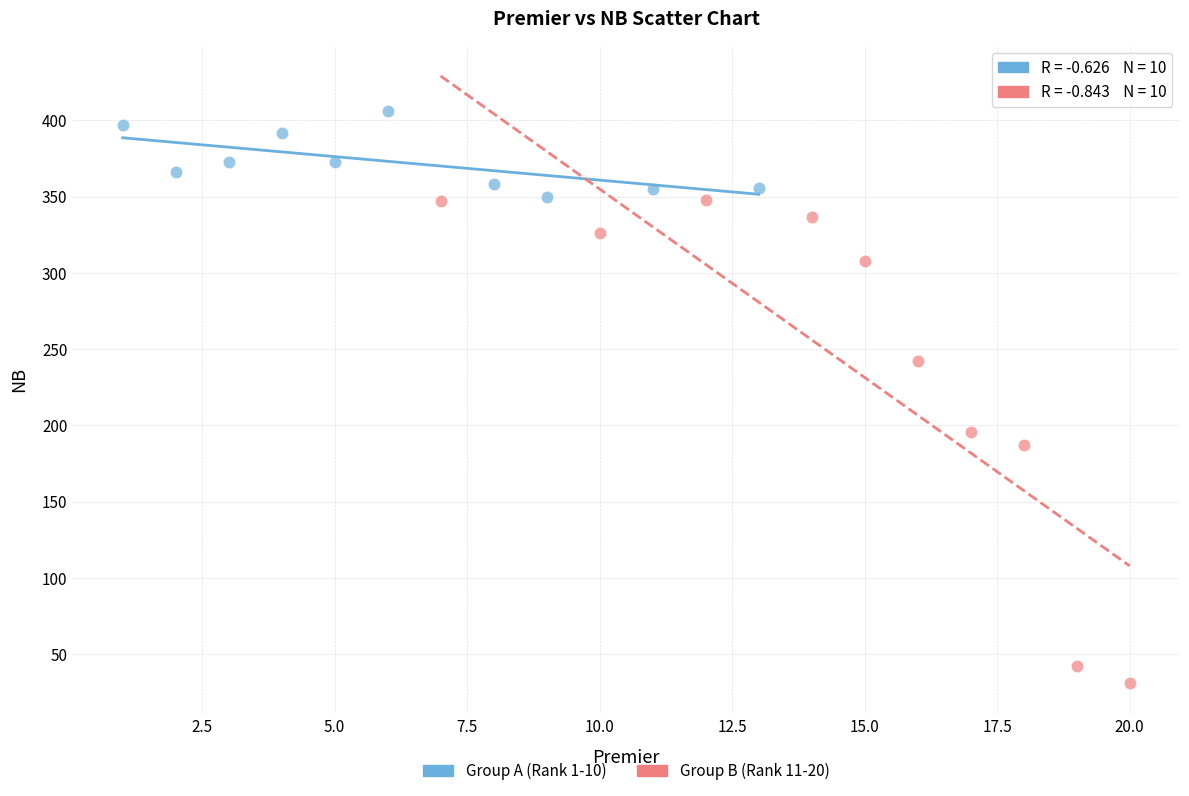

Which series has the widest spread of Y values?

Group B (Rank 11-20)